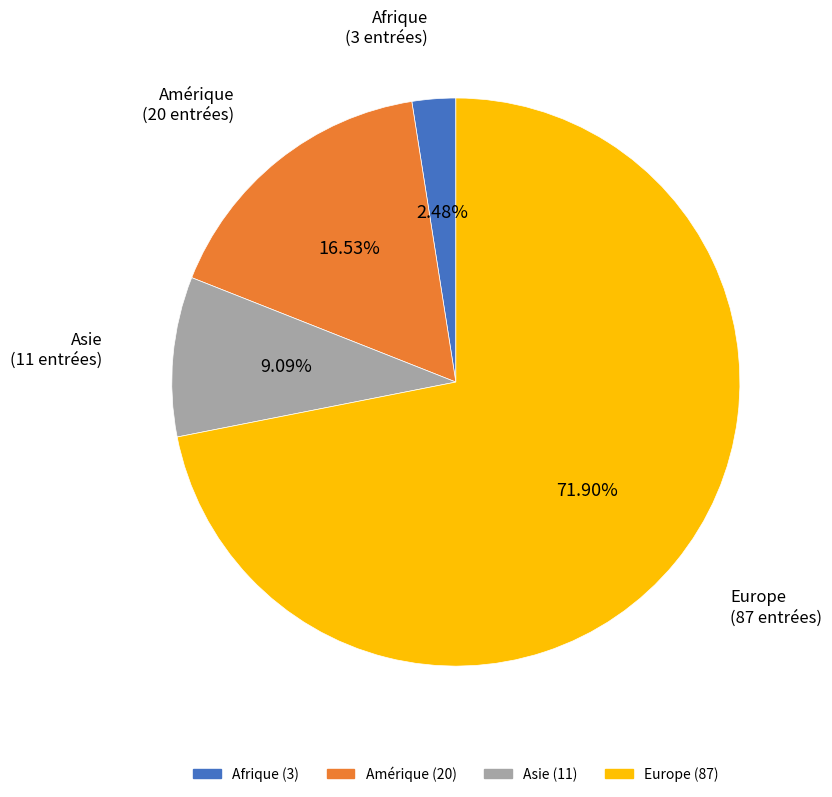

Is there a majority slice in this chart?

Yes